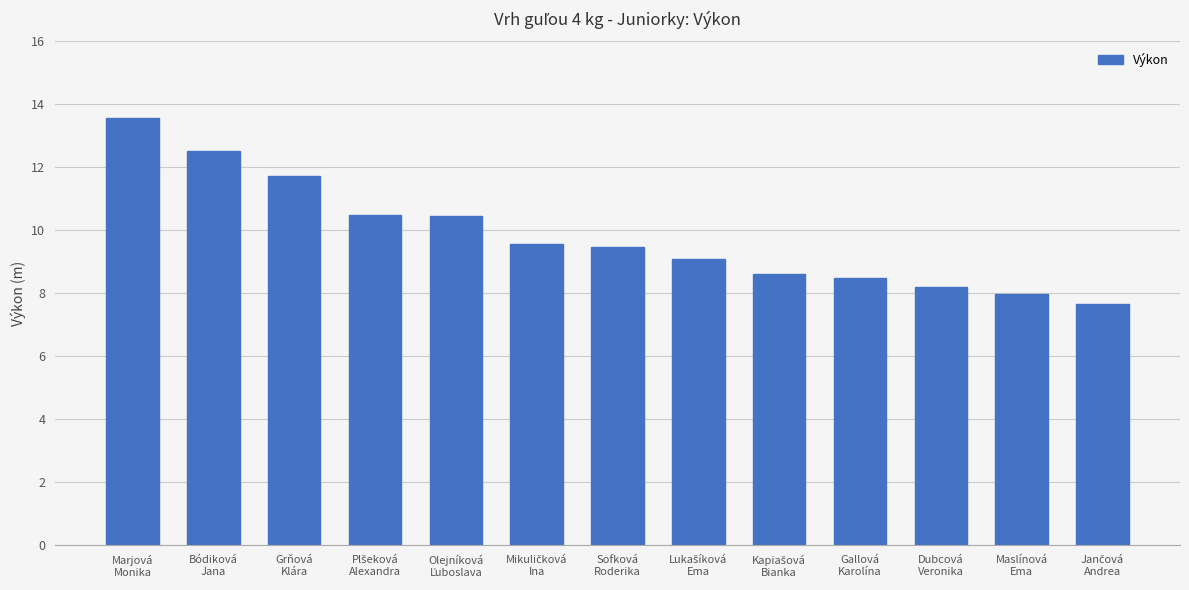

Reading right to left, extract all data points from this chart.

7.7	8.0	8.2	8.5	8.6	9.1	9.5	9.6	10.5	10.5	11.7	12.5	13.6